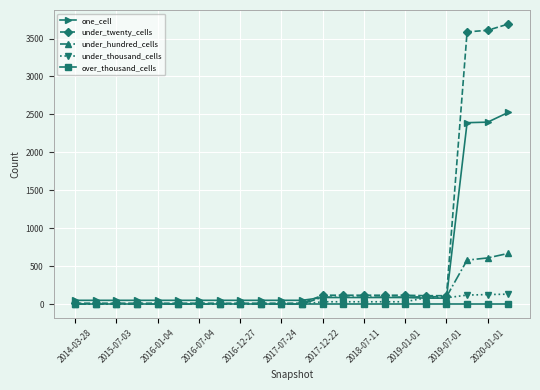

Which series has the widest spread of values?

under_twenty_cells